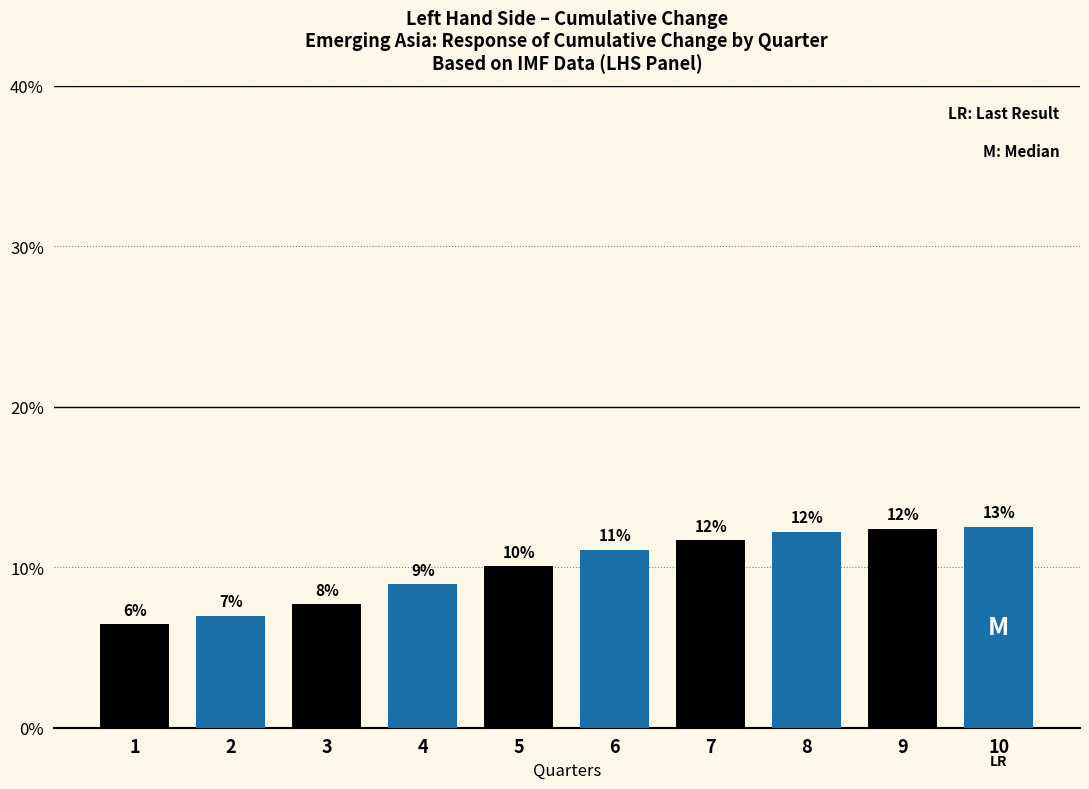

Are the bars horizontal?

No